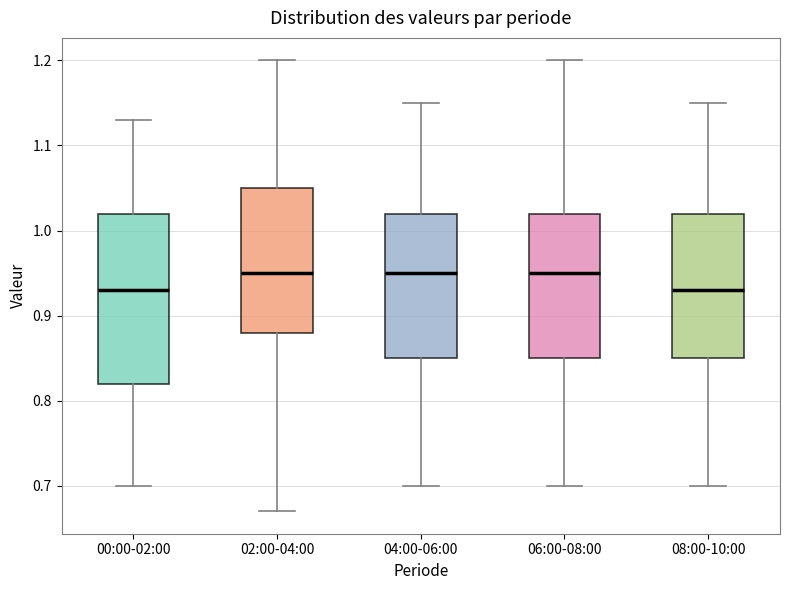

Reading left to right, read every box against the y-axis: the position of its median line, the range the box covers, and the ends of its whiskers. The values are not printed on the chart, so give them approximately, as read against the axis.

00:00-02:00: median 0.93, box 0.82 to 1.02, whiskers 0.70 to 1.13
02:00-04:00: median 0.95, box 0.88 to 1.05, whiskers 0.67 to 1.20
04:00-06:00: median 0.95, box 0.85 to 1.02, whiskers 0.70 to 1.15
06:00-08:00: median 0.95, box 0.85 to 1.02, whiskers 0.70 to 1.20
08:00-10:00: median 0.93, box 0.85 to 1.02, whiskers 0.70 to 1.15